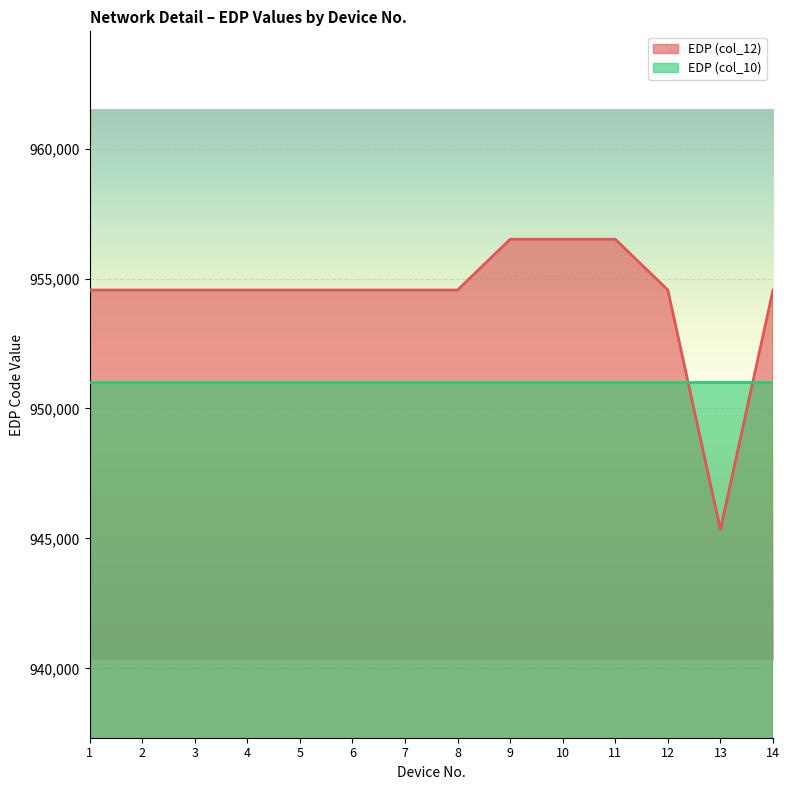

True or false: the data shows 954556 at 14.

True